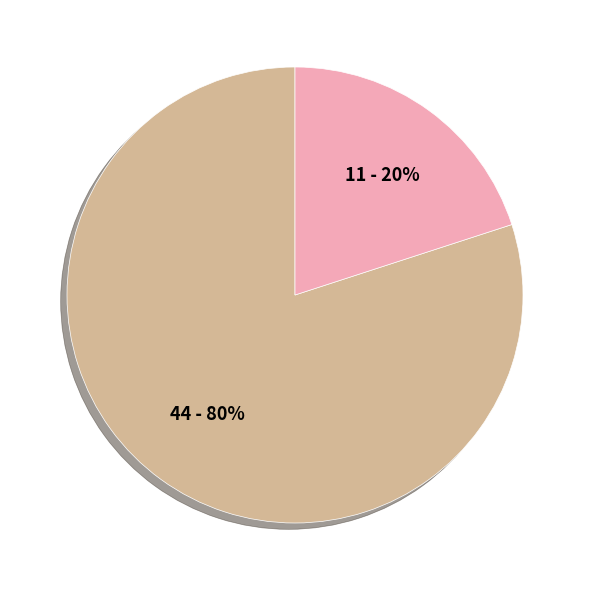

How many slices are in this pie chart?

2